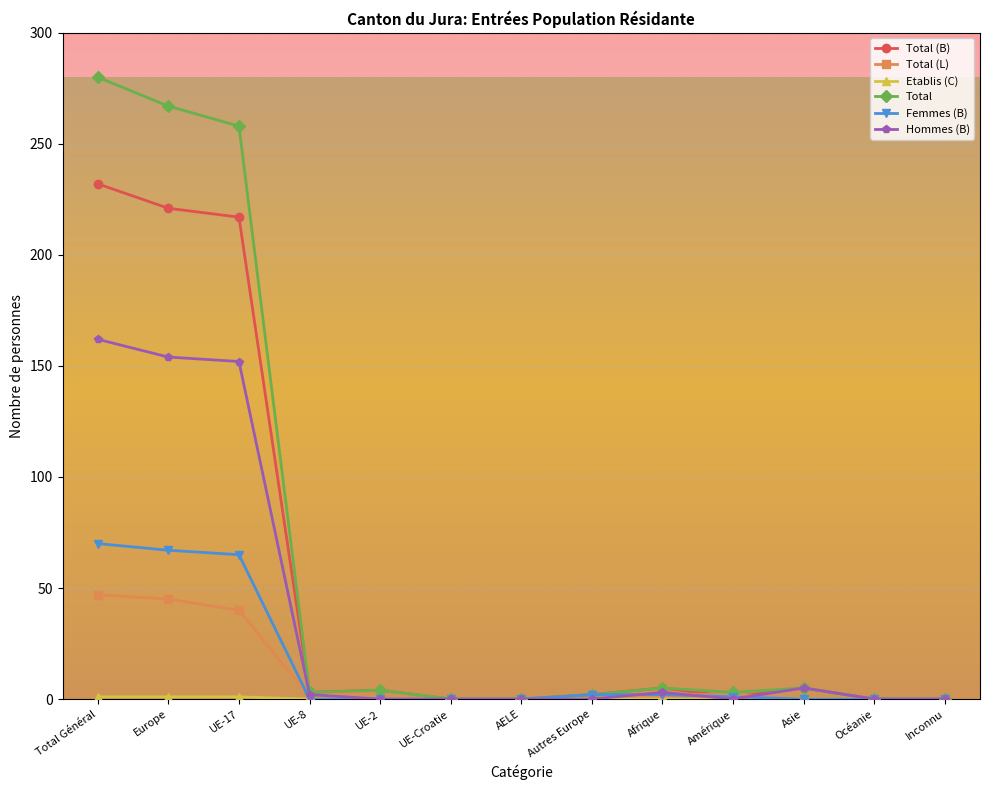

At which category does the chart reach its peak across all series?

Total Général